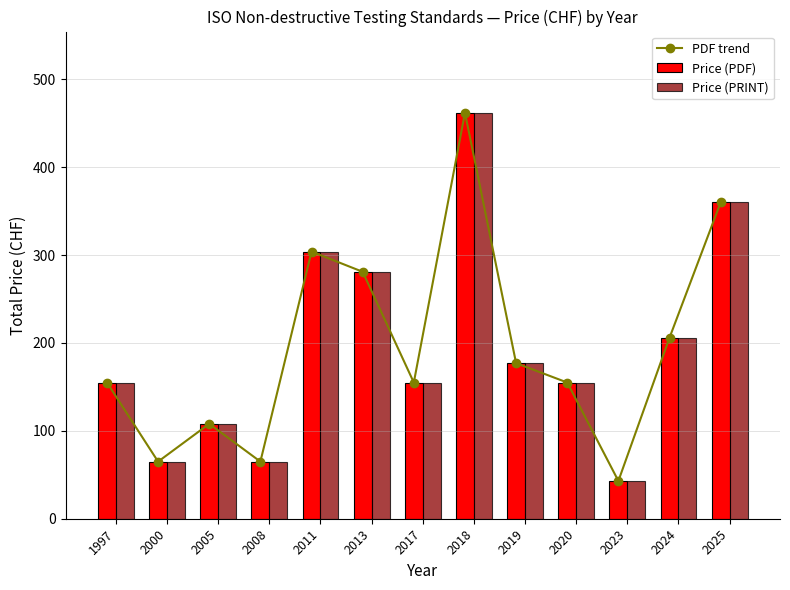

What is the value of the PDF trend bar at the 3rd from the left?

108